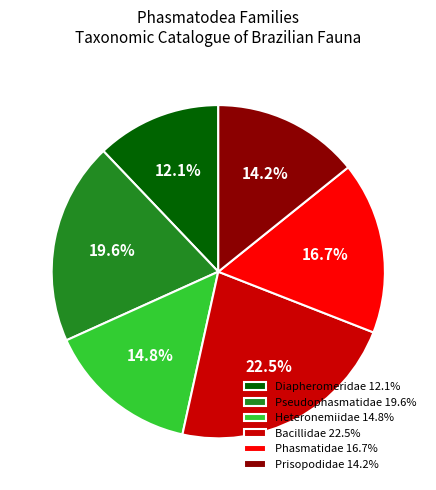

Does Phasmatidae 16.7% represent more than half of the total?

No